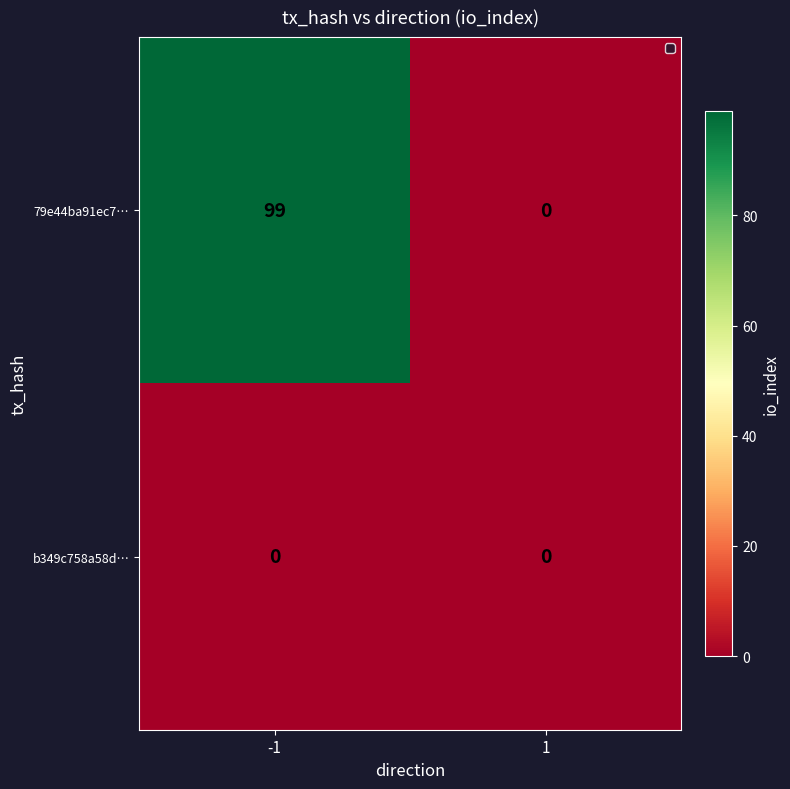

The value of b349c758a58d… at 1 is 0. True or false?

True